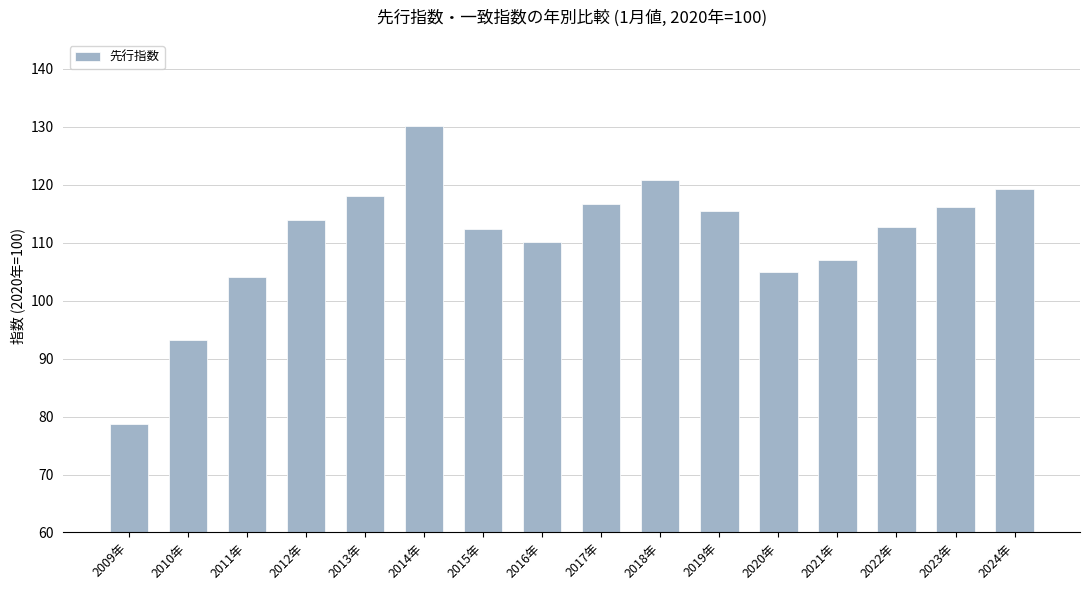

What is the difference between the maximum and minimum values?

51.3